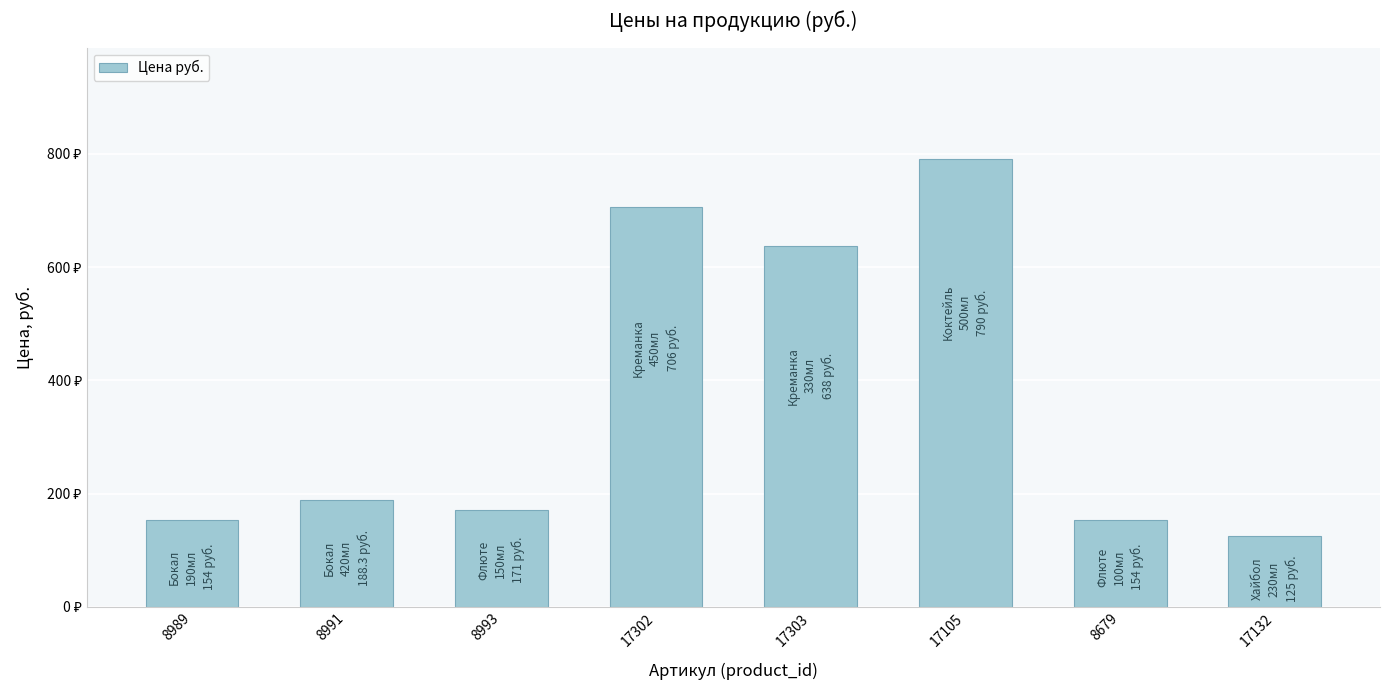

Reading right to left, transcribe all the data shown in this chart.

17132=125.0	8679=154.0	17105=790.0	17303=638.0	17302=706.0	8993=171.0	8991=188.3	8989=154.0